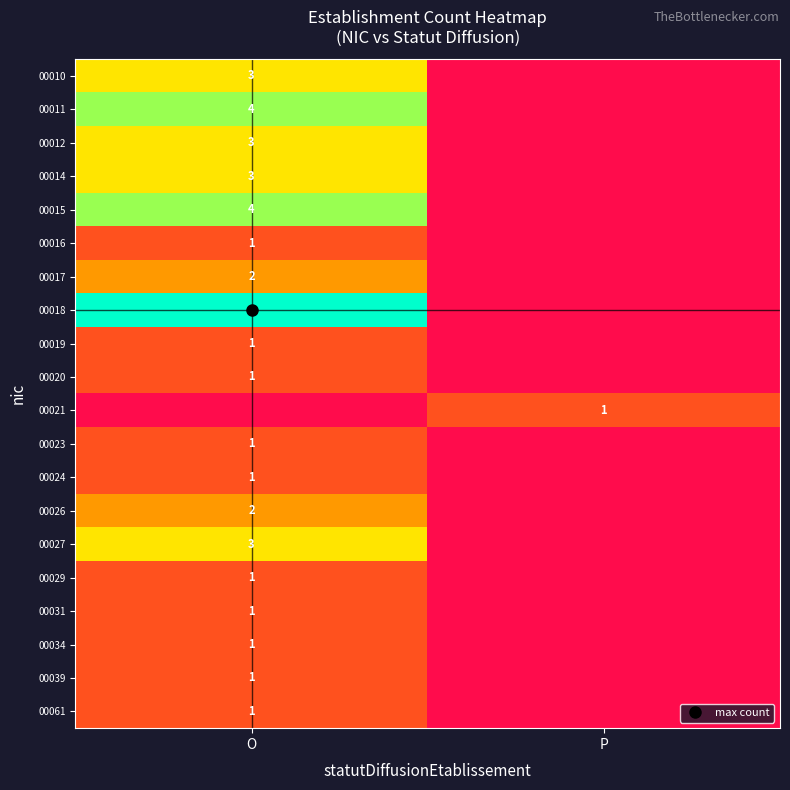

How many values in 00027 are above zero?

1